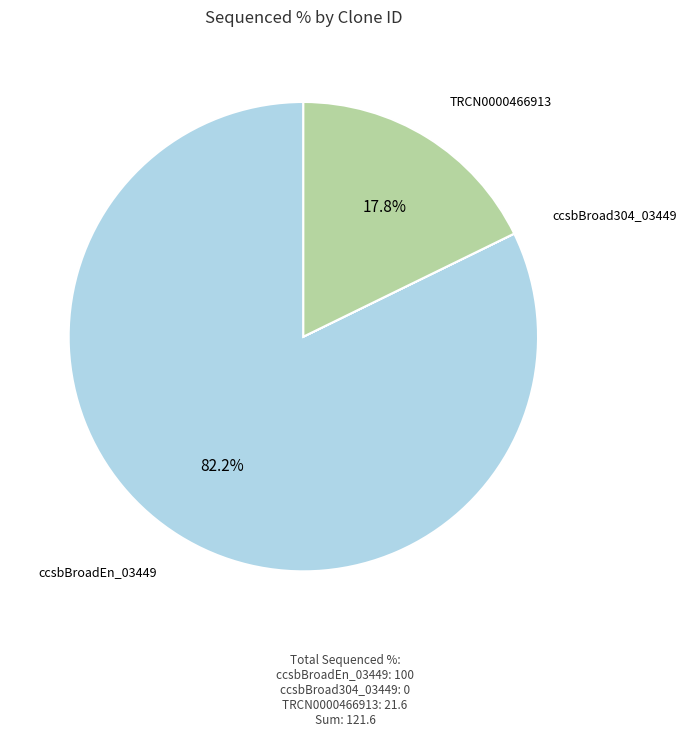

To the nearest percent, what portion does ccsbBroadEn_03449 represent?

82%